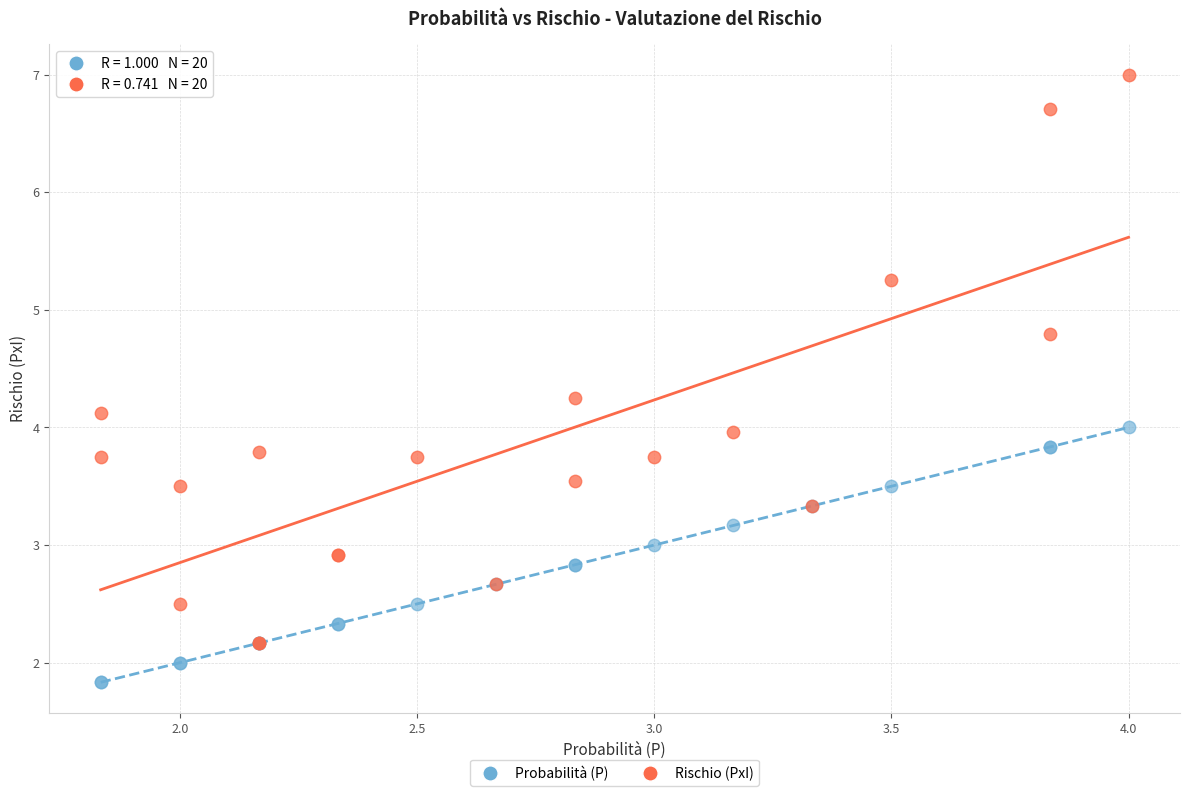

Which series contains the highest Y value?

Rischio (PxI)